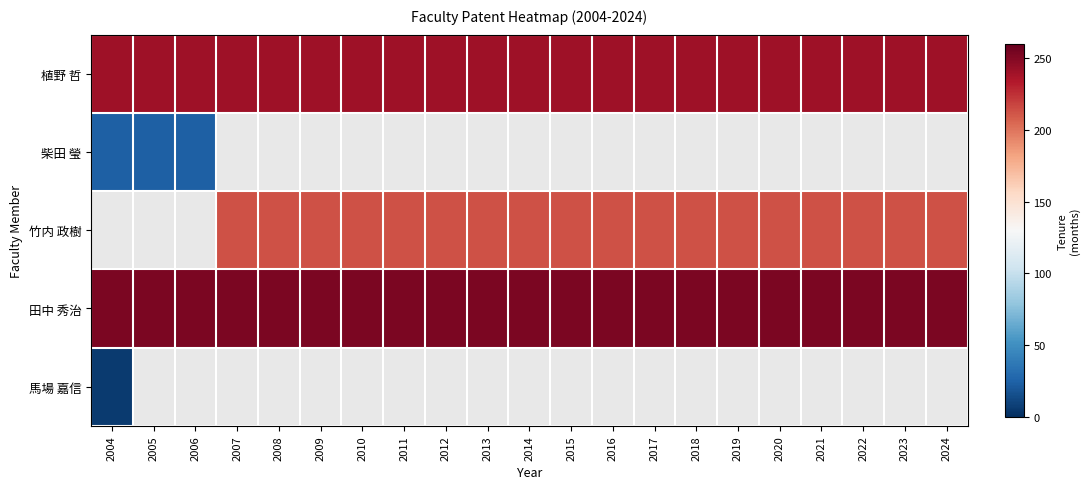

At how many categories does at least one series exceed 130?

21